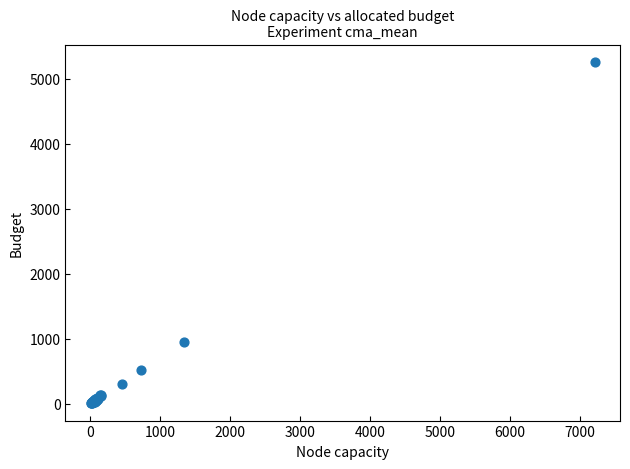

What Y value in the scatter plot is closest to 2633?

954